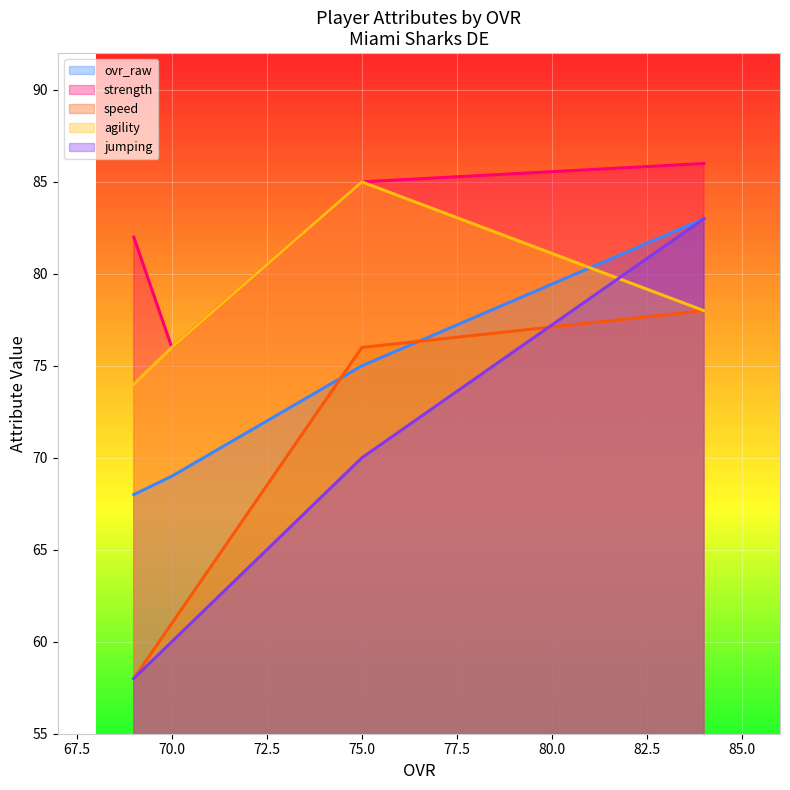

How many distinct data groups are displayed?

5